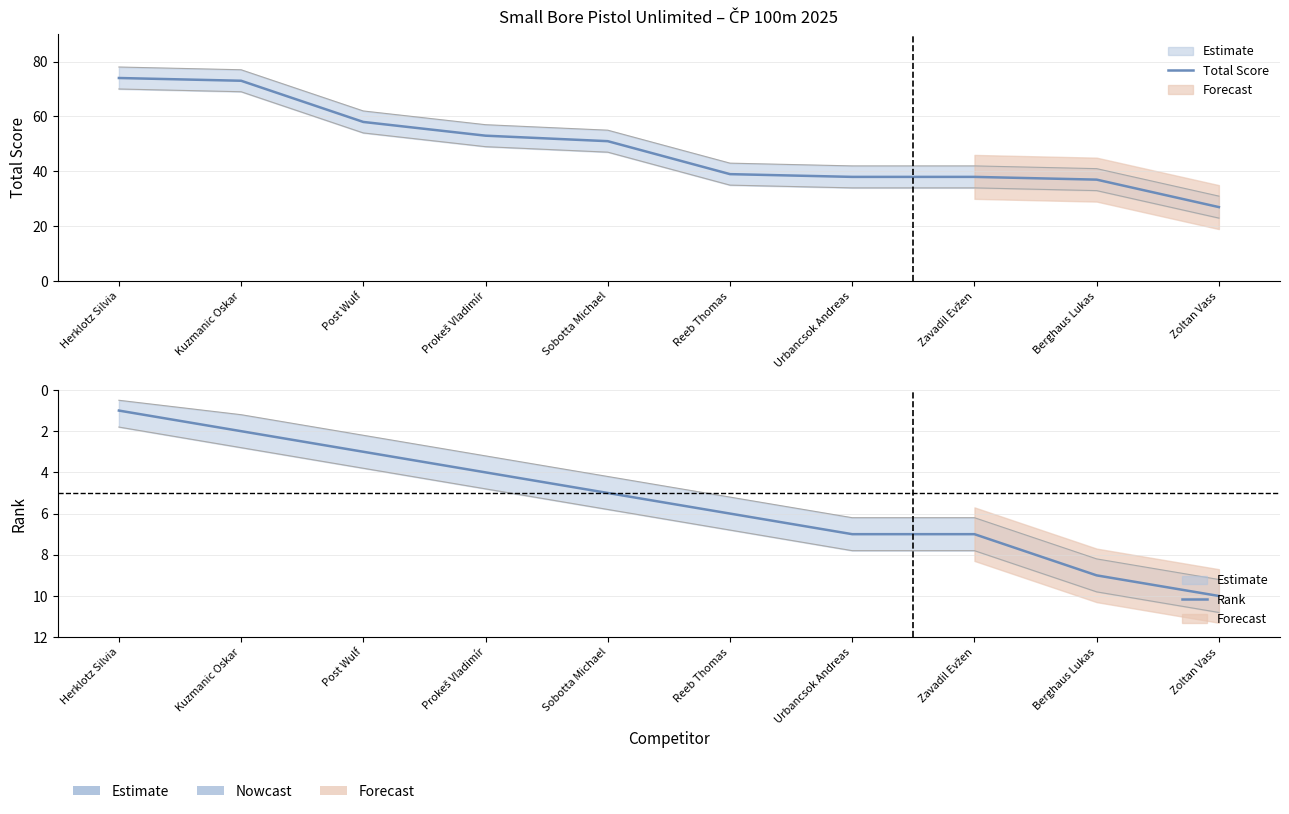

How many lines are shown in the chart?

2